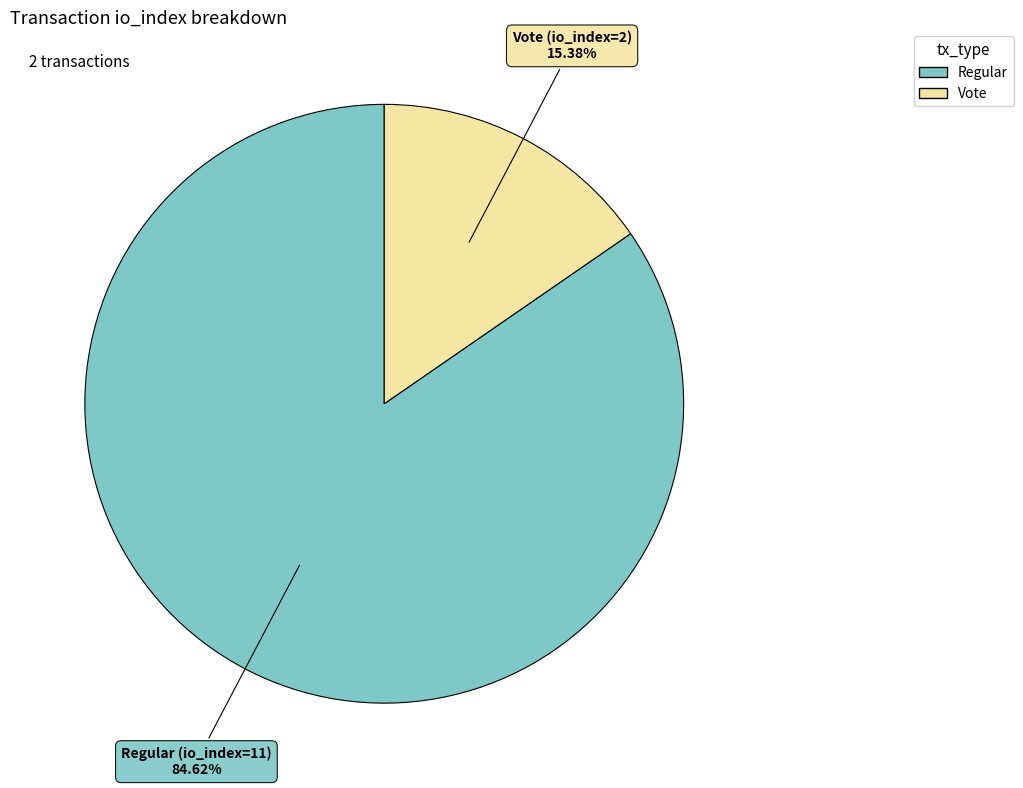

Is there any slice that represents more than half of the pie?

Yes